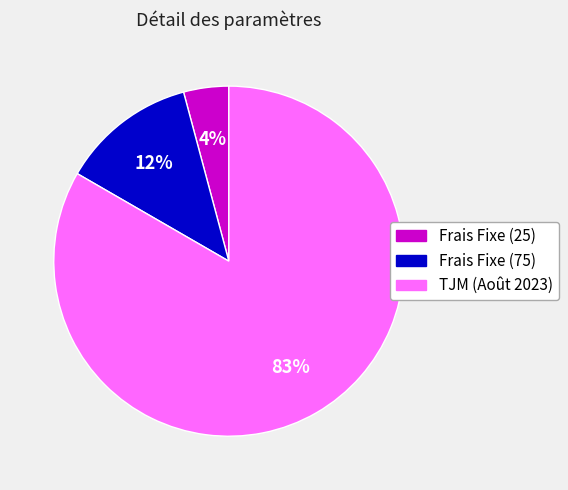

What percentage is the Frais Fixe (25) slice, to the nearest percent?

4%